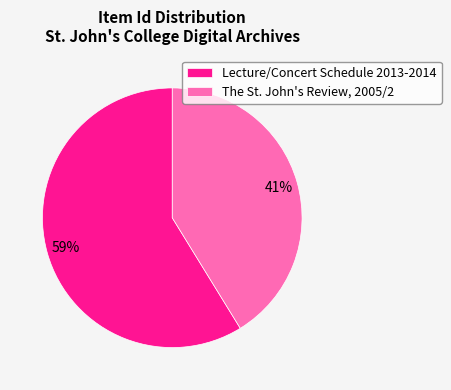

Which category has the biggest portion of the pie?

Lecture/Concert Schedule 2013-2014